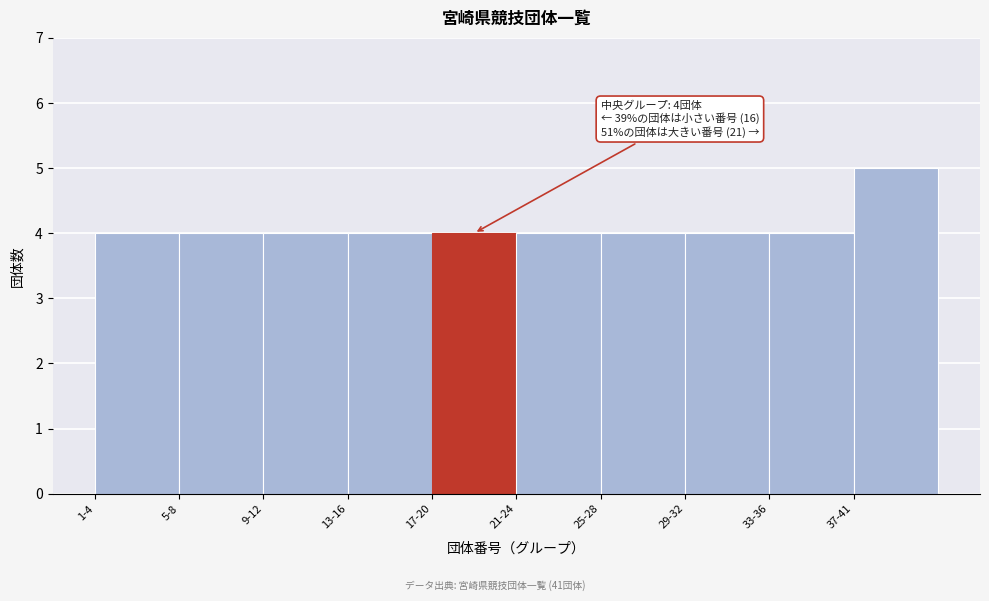

Reading right to left, transcribe all the data shown in this chart.

37-41=5	33-36=4	29-32=4	25-28=4	21-24=4	17-20=4	13-16=4	9-12=4	5-8=4	1-4=4